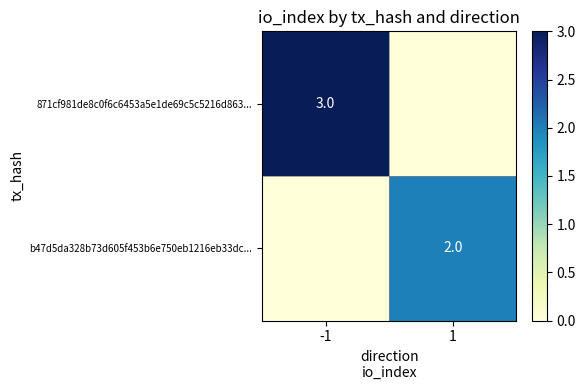

True or false: b47d5da328b73d605f453b6e750eb1216eb33dc... has a value of 3 at 1.

False